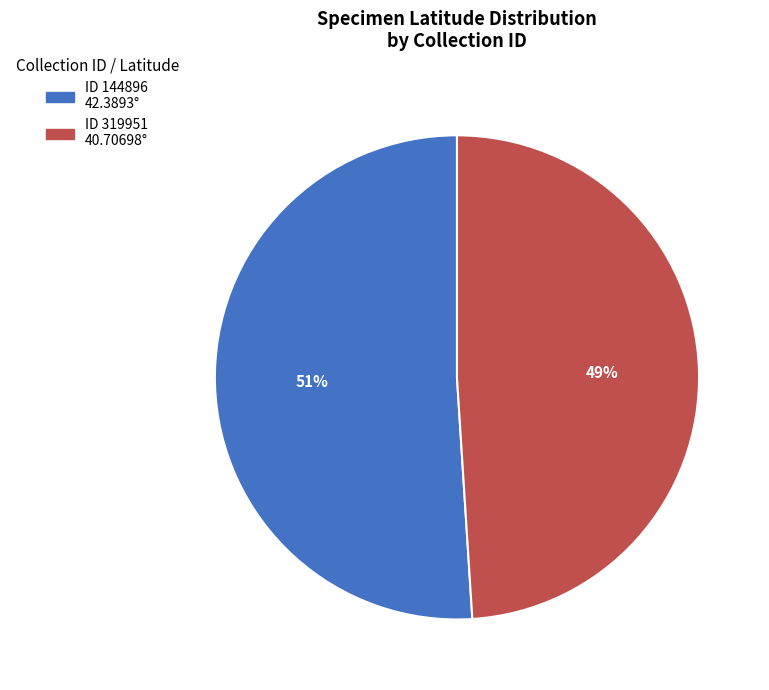

To the nearest percent, what is the difference between the largest and smallest slice percentages?

2%